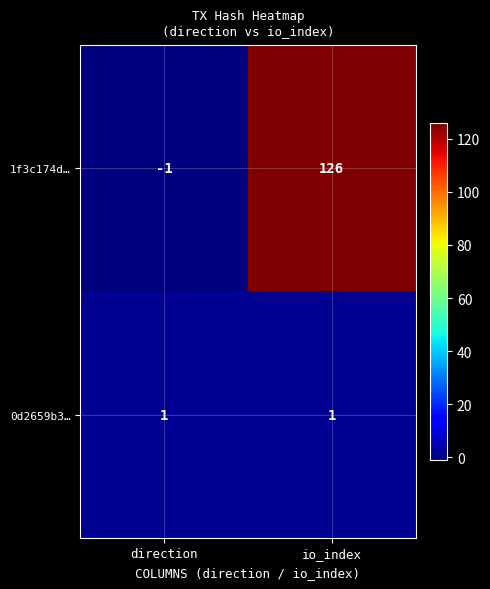

Reading right to left, what are all the values shown in this chart?

1f3c174d…: 126	-1
0d2659b3…: 1	1